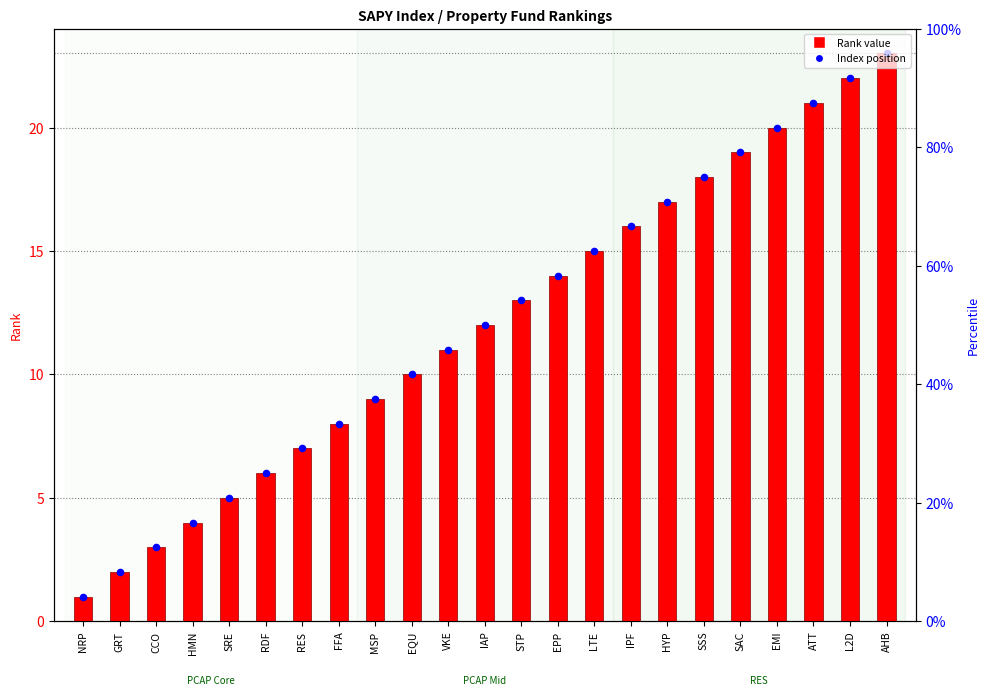

Is the value of Index Position at VKE greater than the value of Rank at FFA?

Yes